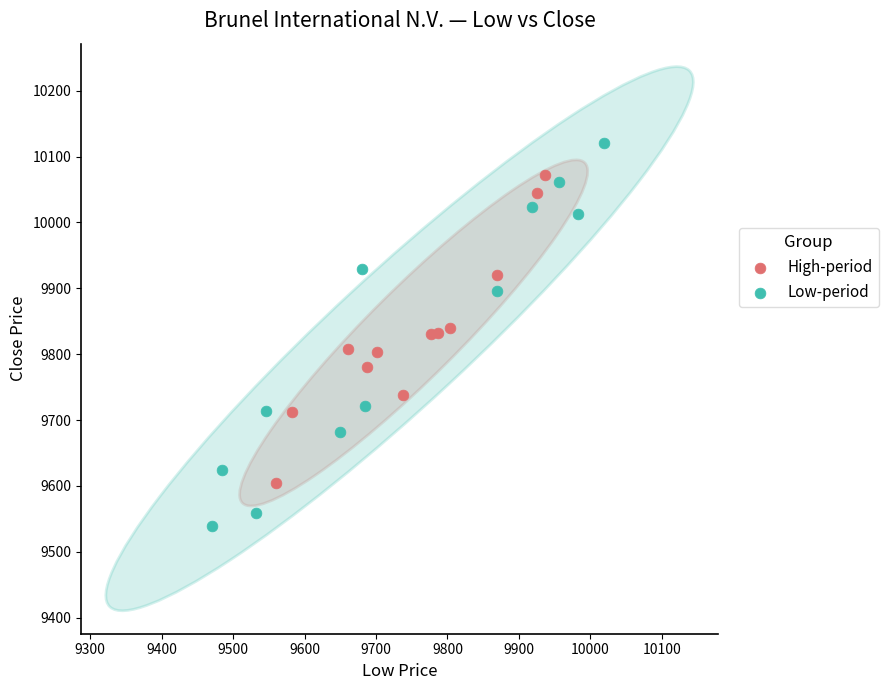

Which series reaches the minimum Y coordinate?

Low-period